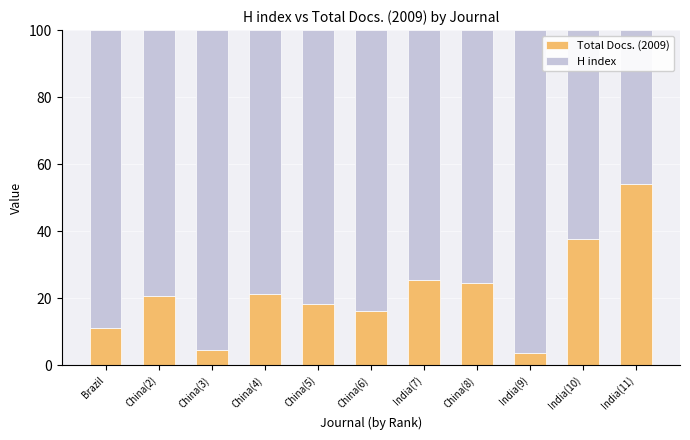

At which label is Total Docs. (2009) closest to 28?

India(7)